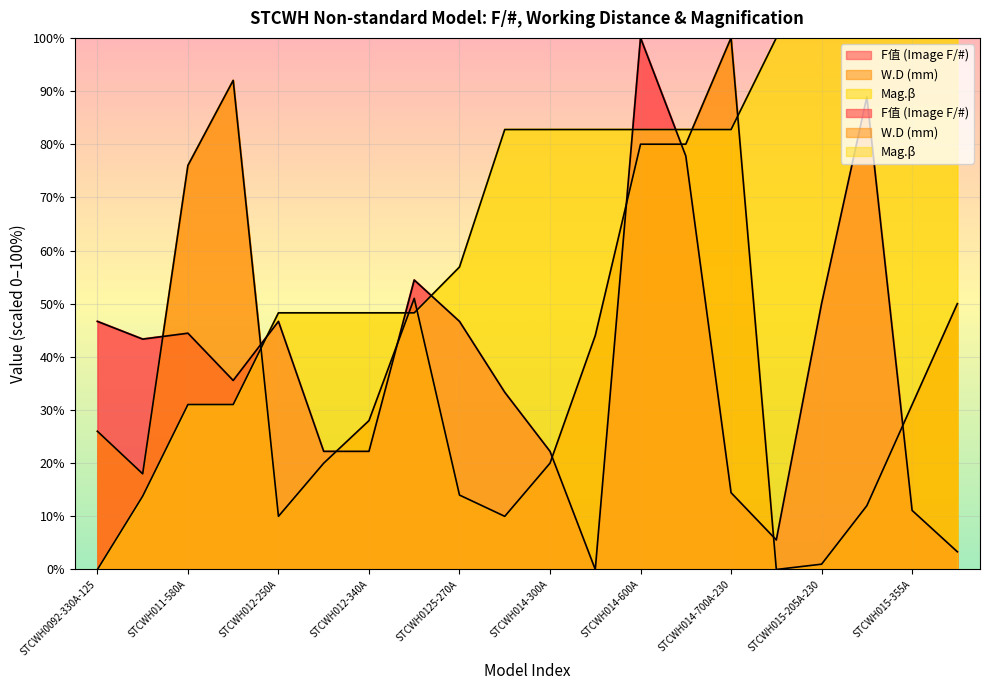

At which category does W.D (mm) reach its first local valley?

STCWH01-290A